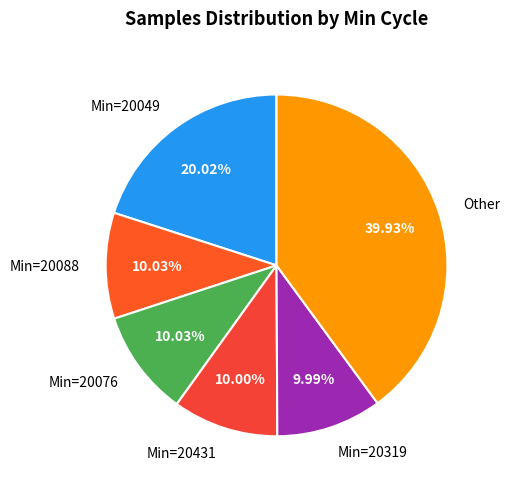

Does Min=20049 account for over 50% of the chart?

No